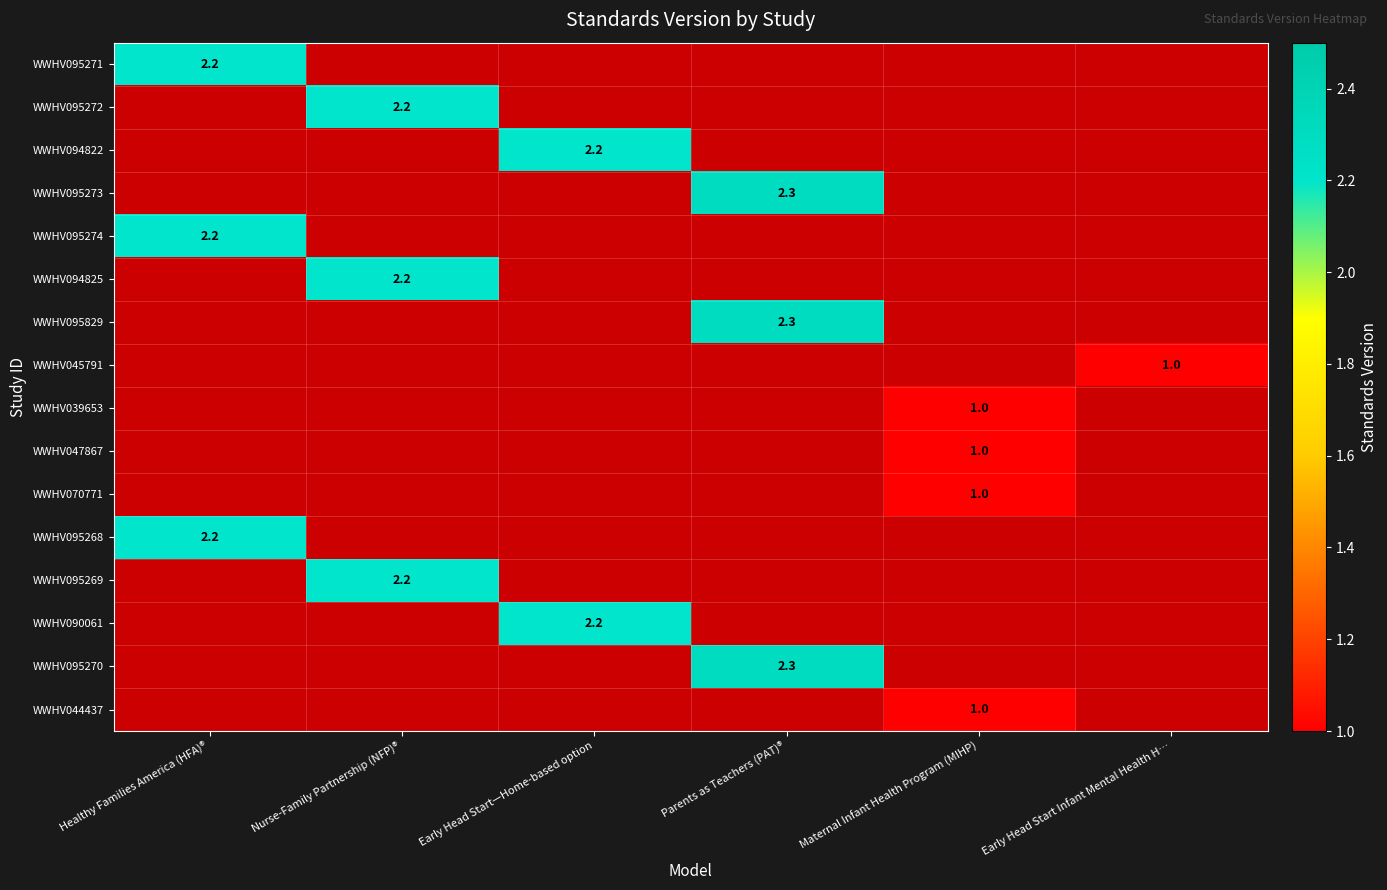

The value of WWHV095273 at Parents as Teachers (PAT)® is 1.5. True or false?

False